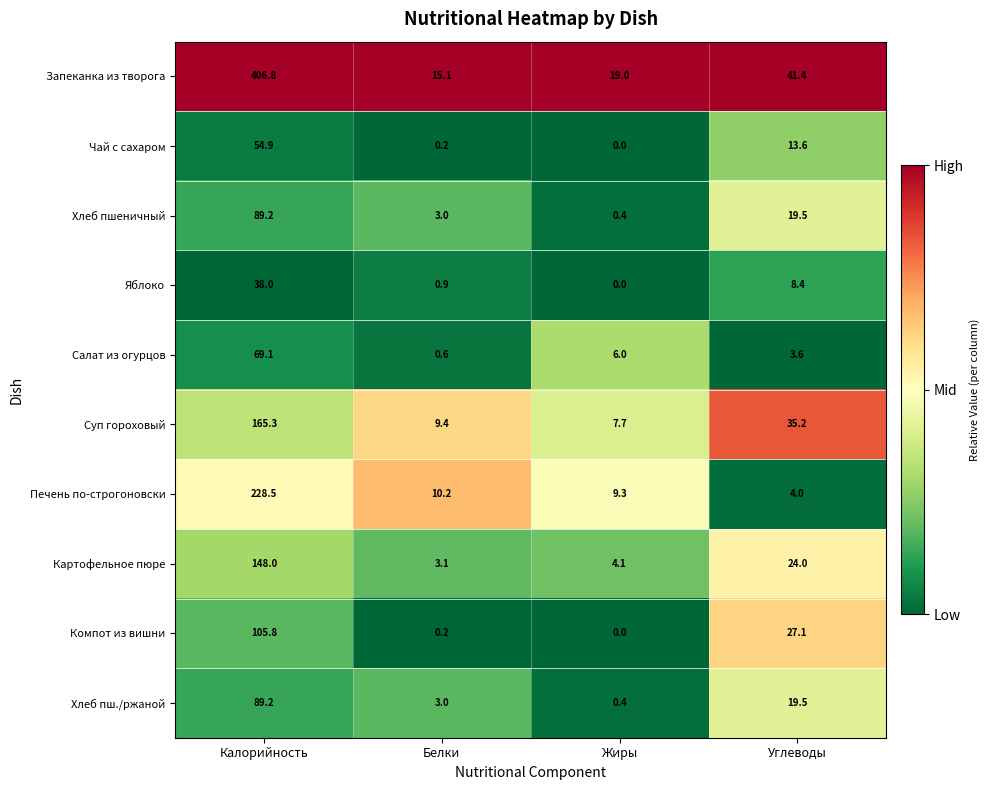

True or false: Яблоко has a value of 66.1 at Калорийность.

False